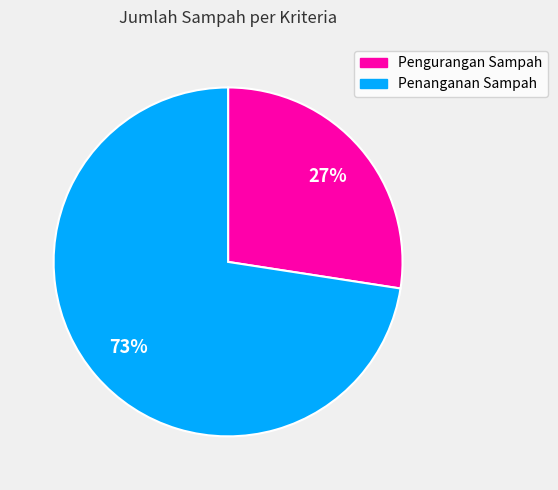

Is Penanganan Sampah the majority of the pie?

Yes